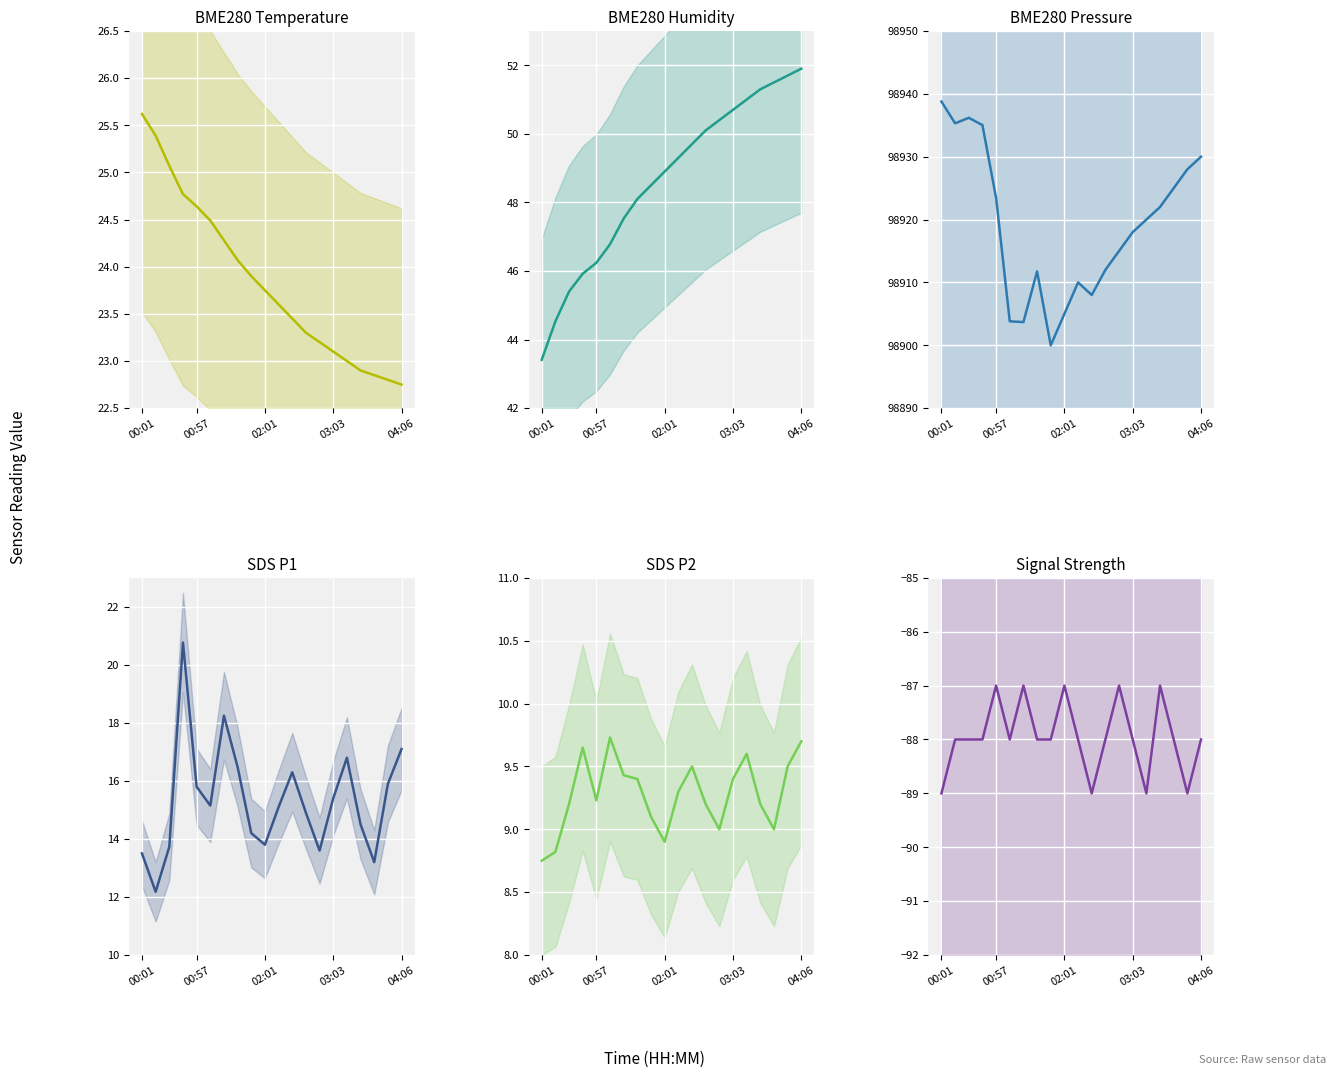

Reading right to left, transcribe all the data shown in this chart.

BME280 Temperature: 22.8	22.8	22.9	22.9	23.0	23.1	23.2	23.3	23.4	23.6	23.8	23.9	24.1	24.3	24.5	24.6	24.8	25.1	25.4	25.6
BME280 Humidity: 51.9	51.7	51.5	51.3	51.0	50.7	50.4	50.1	49.7	49.3	48.9	48.5	48.1	47.5	46.8	46.2	45.9	45.4	44.5	43.4
BME280 Pressure: 98930.0	98928.0	98925.0	98922.0	98920.0	98918.0	98915.0	98912.0	98908.0	98910.0	98905.0	98900.0	98911.8	98903.7	98903.8	98923.4	98935.0	98936.2	98935.3	98938.8
SDS P1: 17.1	15.9	13.2	14.5	16.8	15.4	13.6	14.9	16.3	15.1	13.8	14.2	16.5	18.2	15.2	15.8	20.8	13.7	12.2	13.5
SDS P2: 9.7	9.5	9.0	9.2	9.6	9.4	9.0	9.2	9.5	9.3	8.9	9.1	9.4	9.4	9.7	9.2	9.7	9.2	8.8	8.8
Signal Strength: -88.0	-89.0	-88.0	-87.0	-89.0	-88.0	-87.0	-88.0	-89.0	-88.0	-87.0	-88.0	-88.0	-87.0	-88.0	-87.0	-88.0	-88.0	-88.0	-89.0